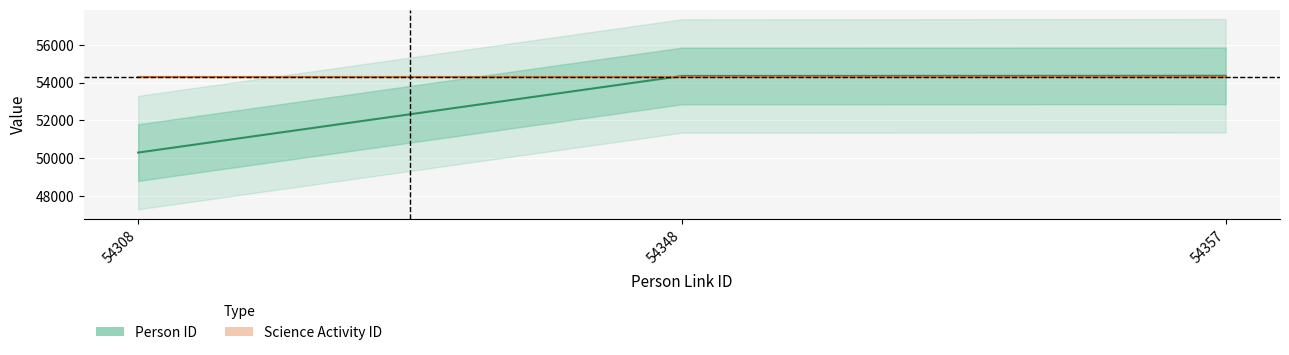

List the series in order of their overall mean, lowest first.

Person ID, Science Activity ID